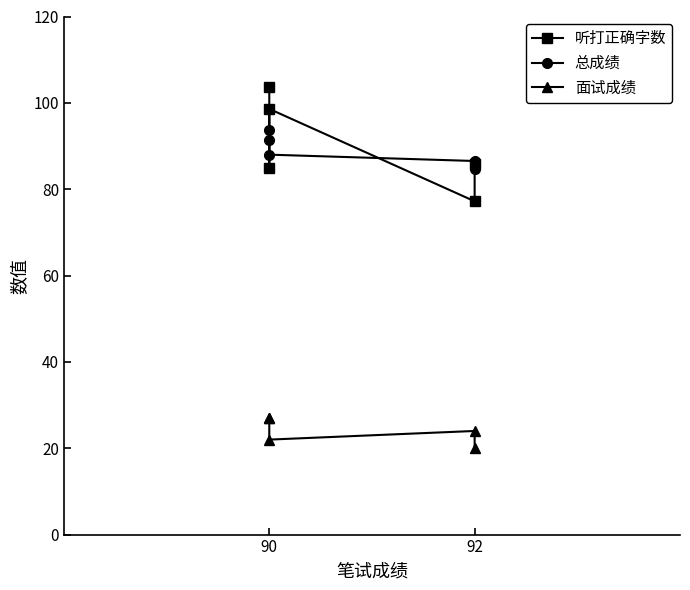

Which series changed the most between 90 and 92?

听打正确字数